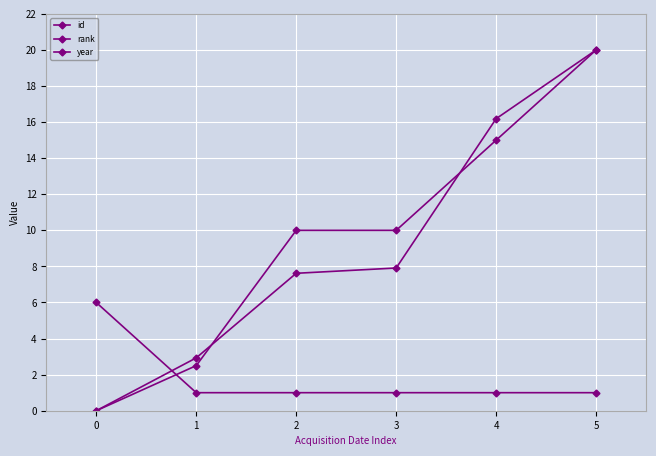

List the labels in order of year value, largest first.

5, 4, 2, 3, 1, 0